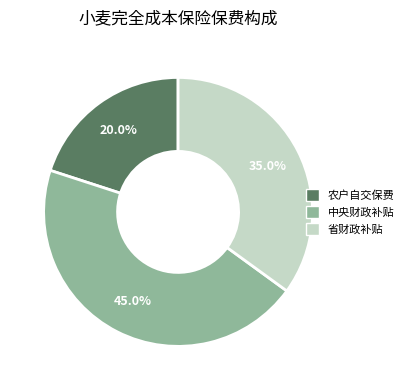

How many slices are in this pie chart?

3